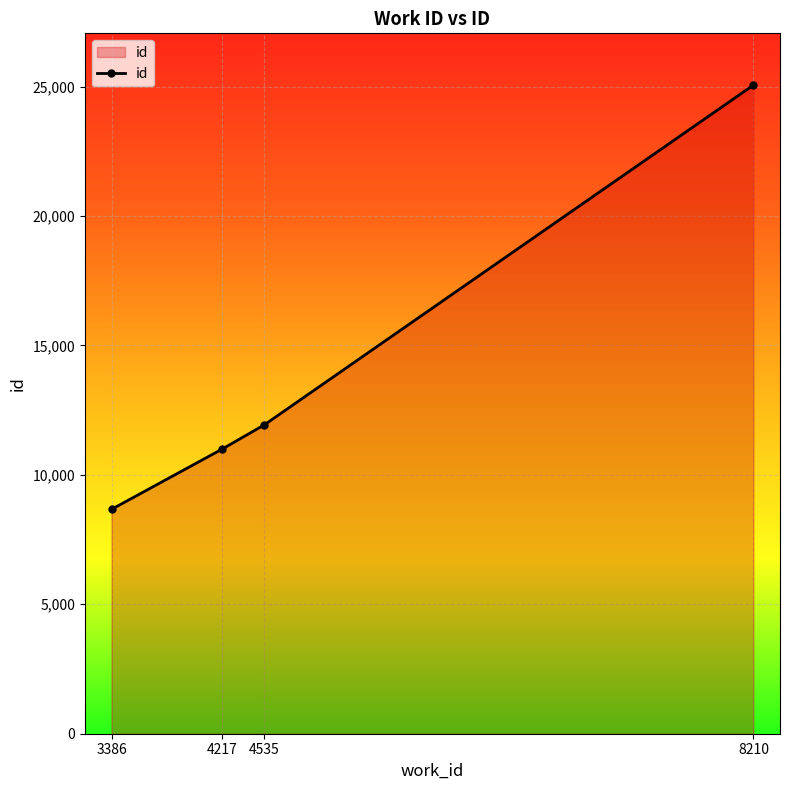

Where is the data nearest to the value 16860?

4535